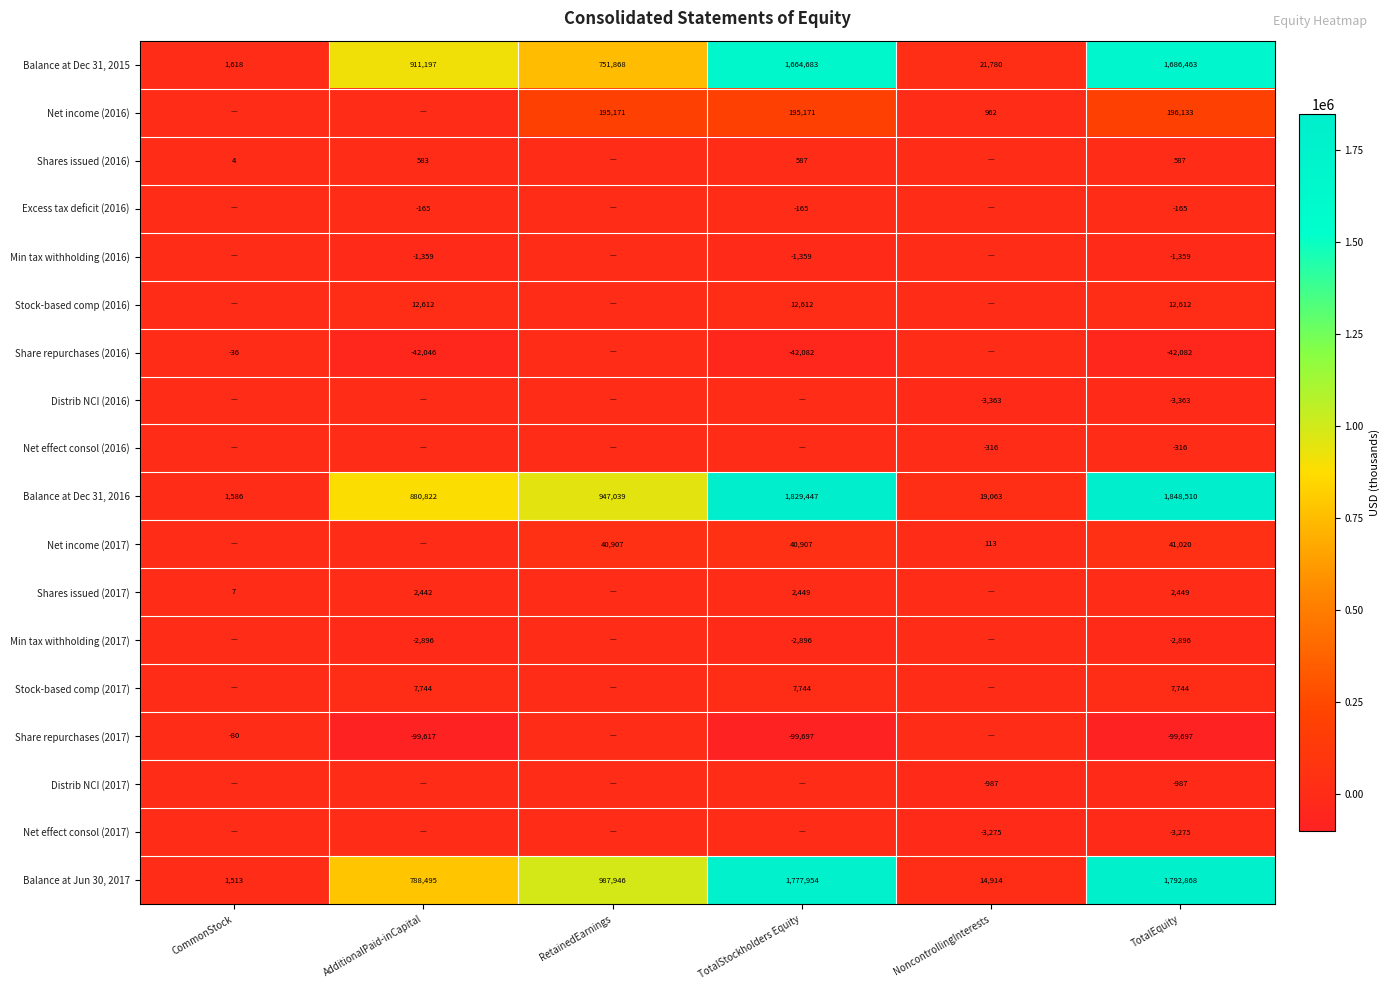

The value of Net effect consol (2016) at NoncontrollingInterests is -501. True or false?

False